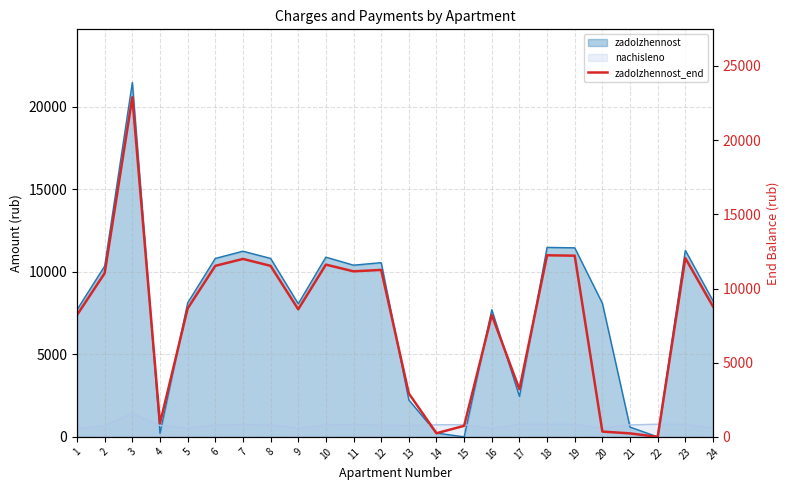

Approximately how many times larger is the value at 24 compared to 16?

1.1